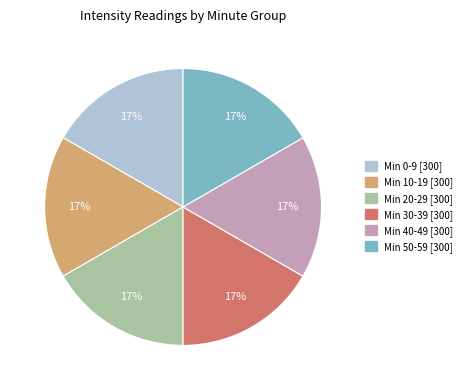

Is there any slice that represents more than half of the pie?

No